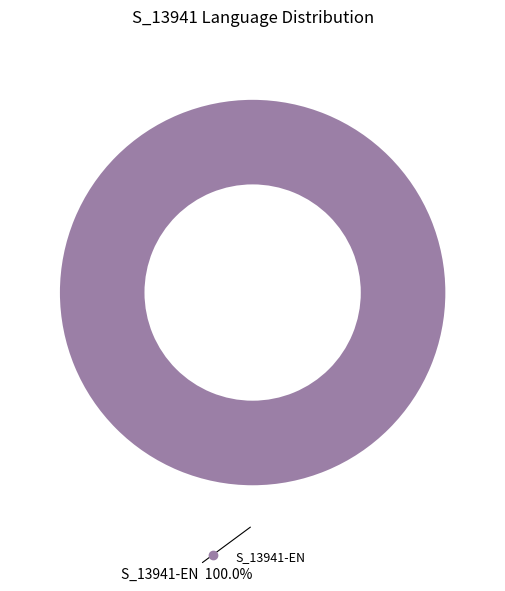

Is there a majority slice in this chart?

Yes